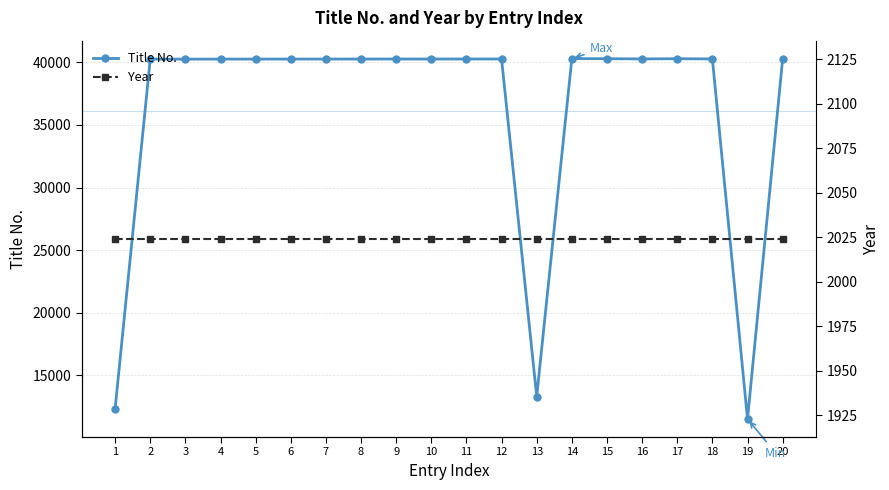

True or false: Title No. and Year intersect in this chart.

False